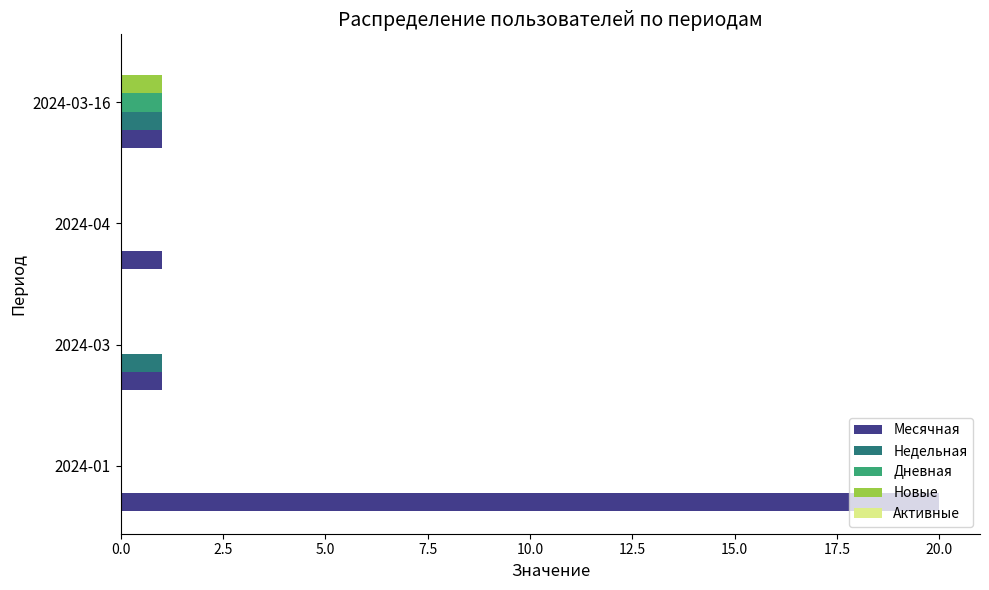

The value of Дневная at 2024-03-16 is 1. True or false?

True